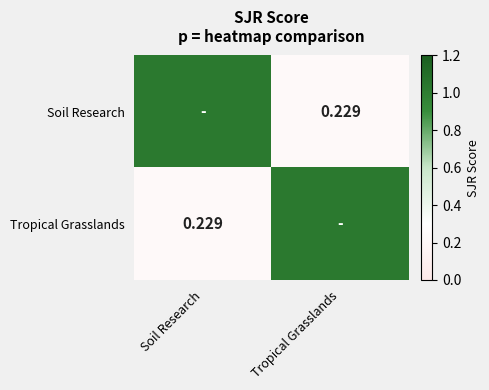

How many values in the Tropical Grasslands series exceed 1?

1